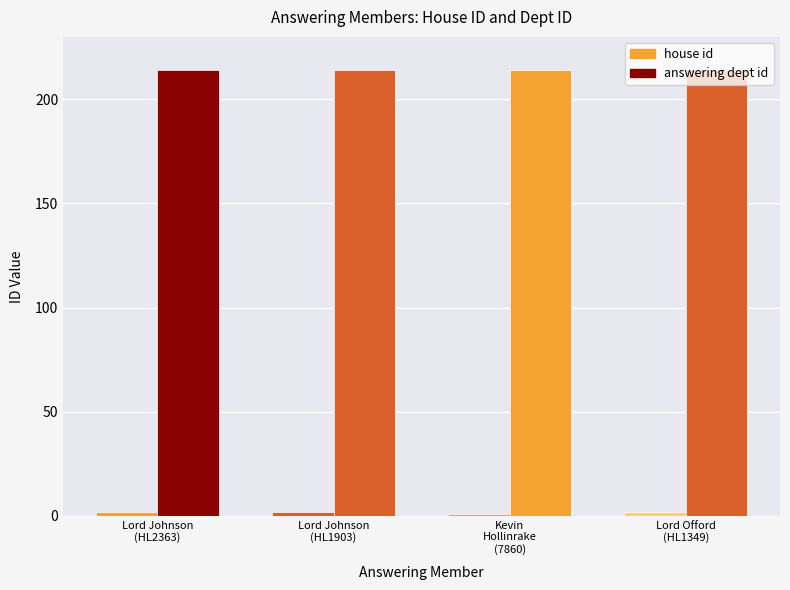

The answering dept id series shows 214 at Kevin Hollinrake (7860). True or false?

True